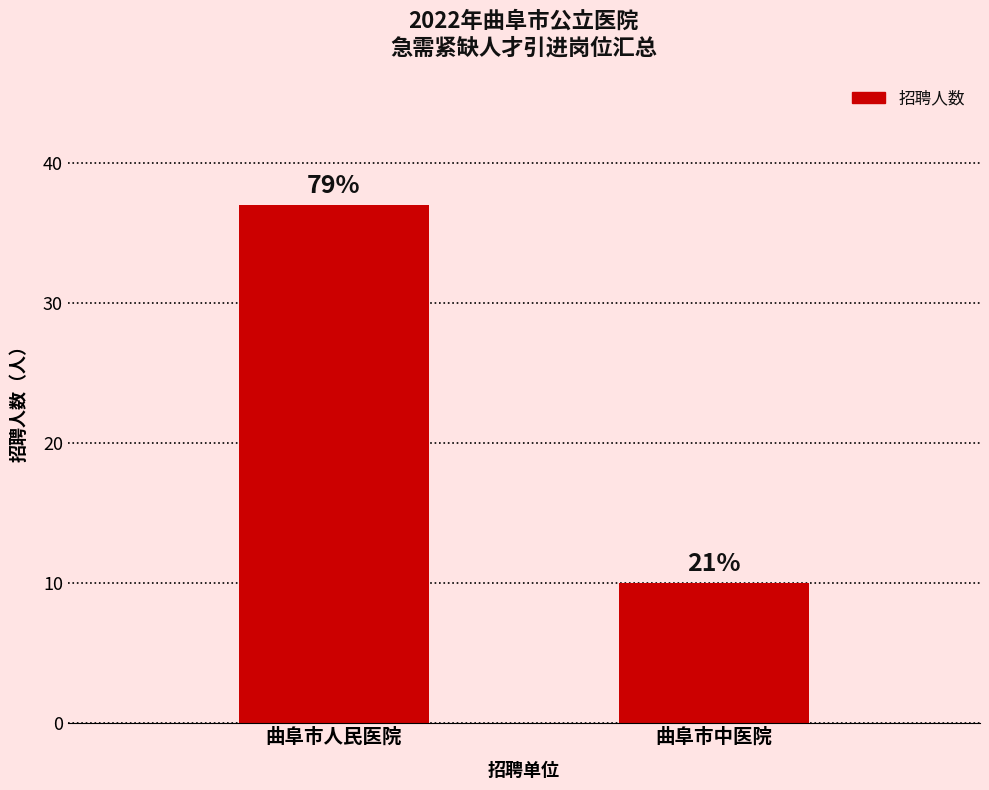

The chart shows a value of 13 at 曲阜市人民医院. True or false?

False